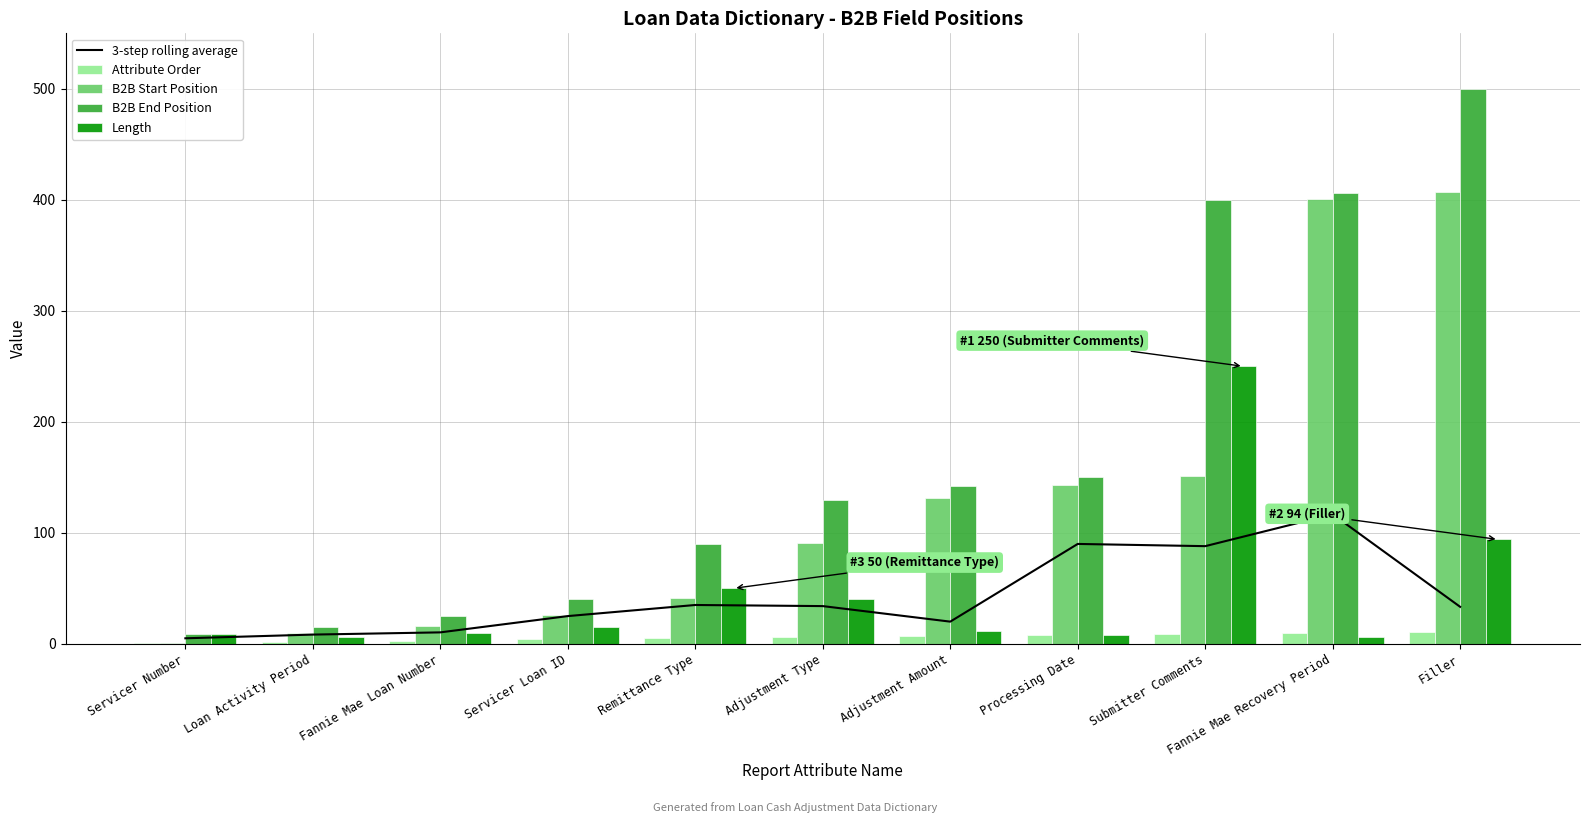

Reading right to left, transcribe all the data shown in this chart.

3-step rolling average: 33.3	116.7	88.0	90.0	20.0	34.0	35.0	25.0	10.3	8.3	5.0
Attribute Order: 11.0	10.0	9.0	8.0	7.0	6.0	5.0	4.0	3.0	2.0	1.0
B2B Start Position: 407.0	401.0	151.0	143.0	131.0	91.0	41.0	26.0	16.0	10.0	1.0
B2B End Position: 500.0	406.0	400.0	150.0	142.0	130.0	90.0	40.0	25.0	15.0	9.0
Length: 94.0	6.0	250.0	8.0	12.0	40.0	50.0	15.0	10.0	6.0	9.0